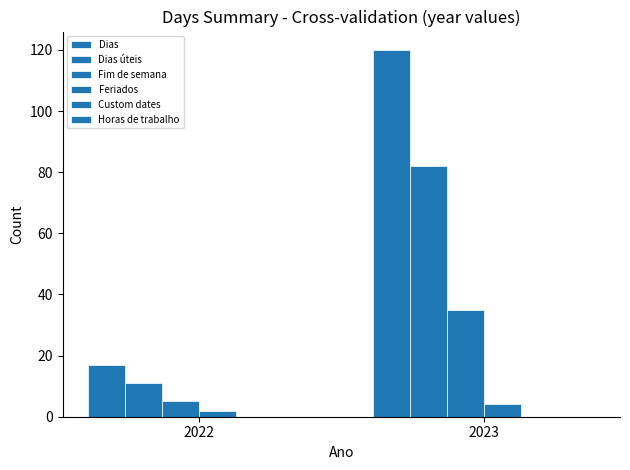

How many bars are there in each group?

4